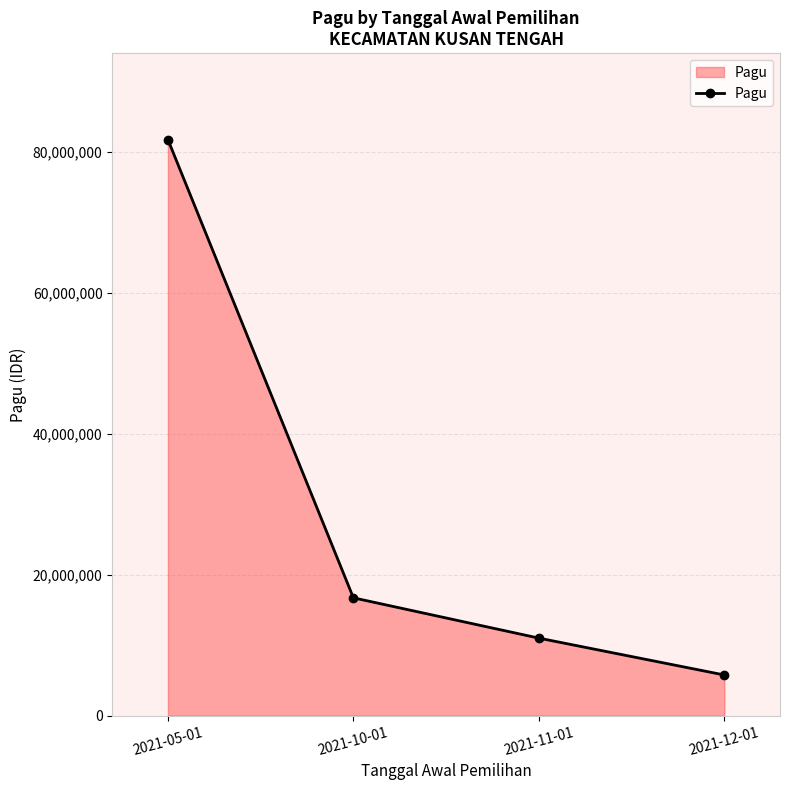

Reading left to right, transcribe all the data shown in this chart.

2021-05-01=81700000	2021-10-01=16714900	2021-11-01=11000000	2021-12-01=5773000